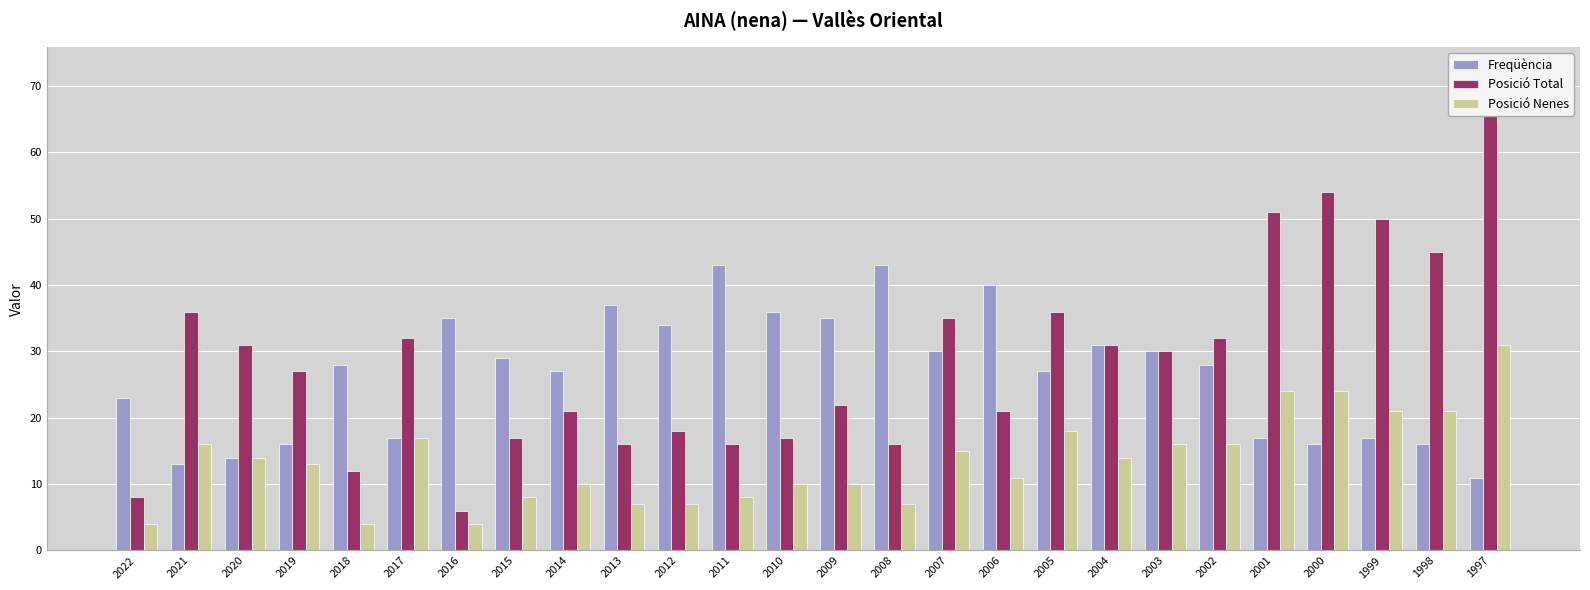

What is the value of the Posició Nenes bar at the 15th from the left?

7